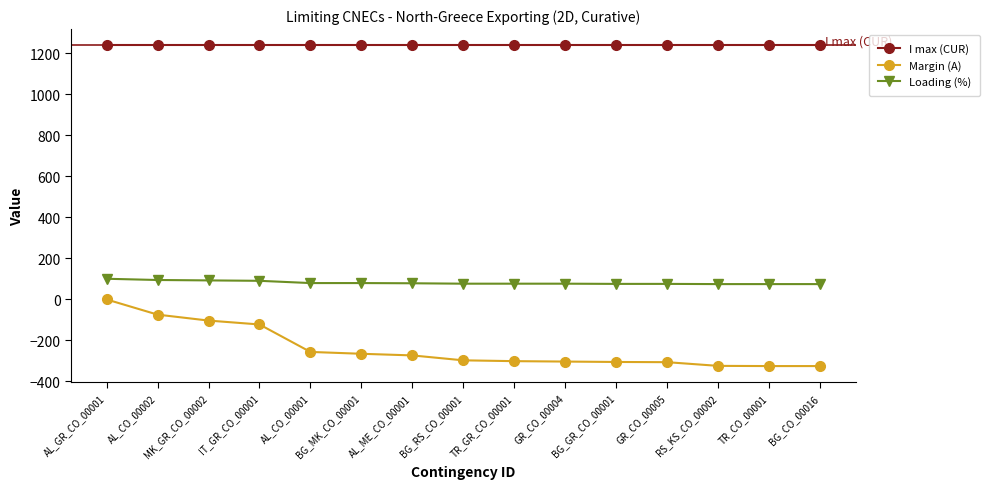

The value of I max (CUR) at AL_GR_CO_00001 is 816. True or false?

False